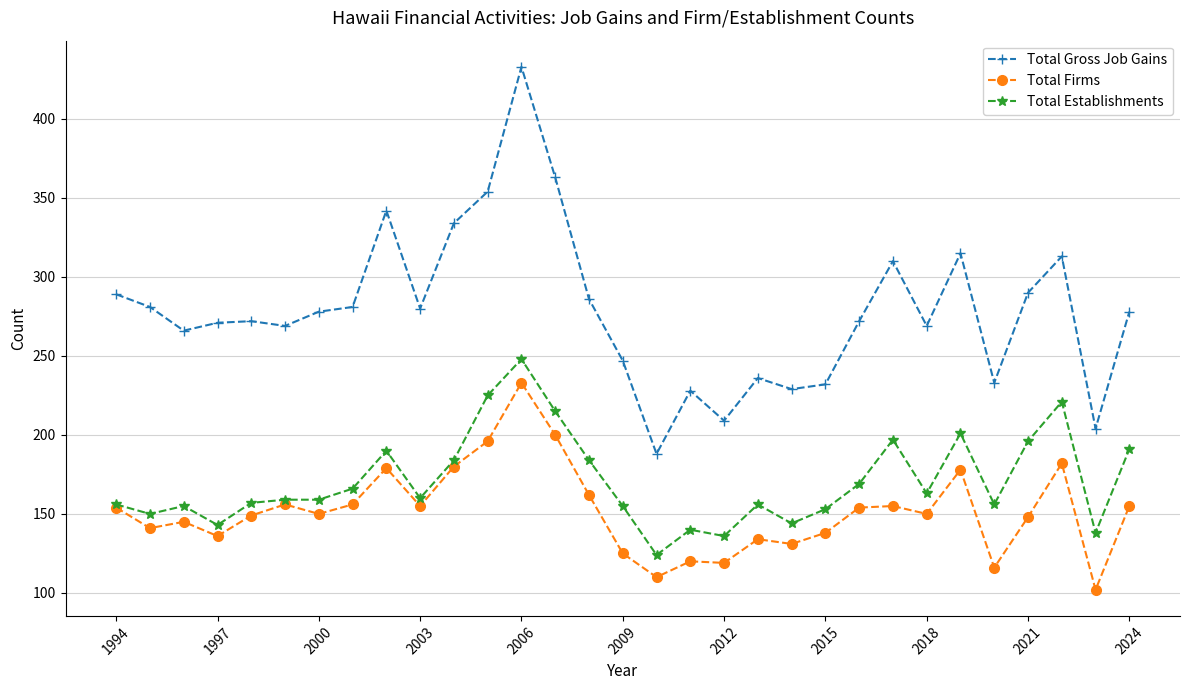

True or false: Total Firms has more than 2 points higher than both neighbors.

True